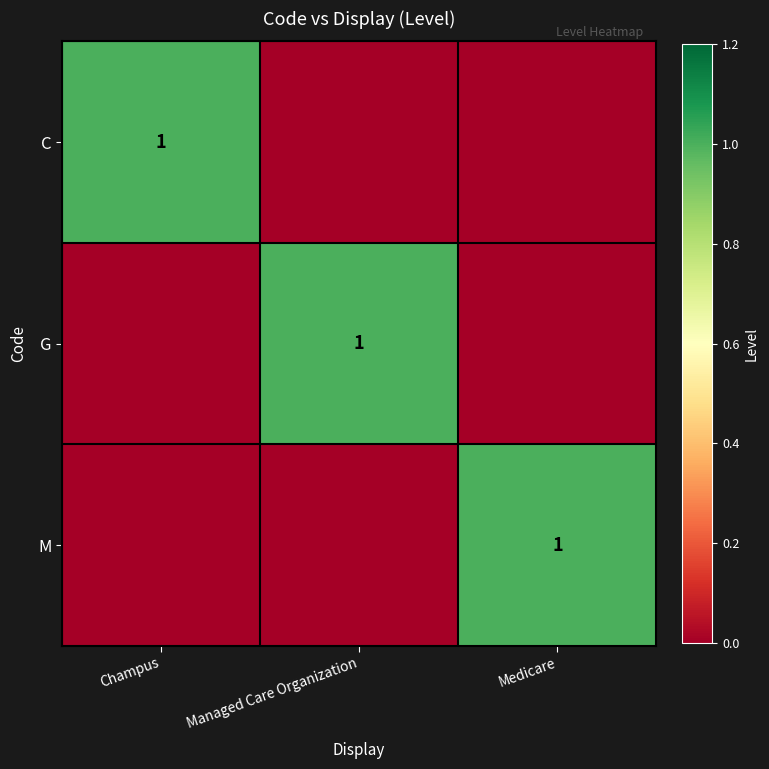

How many distinct data groups are displayed?

3